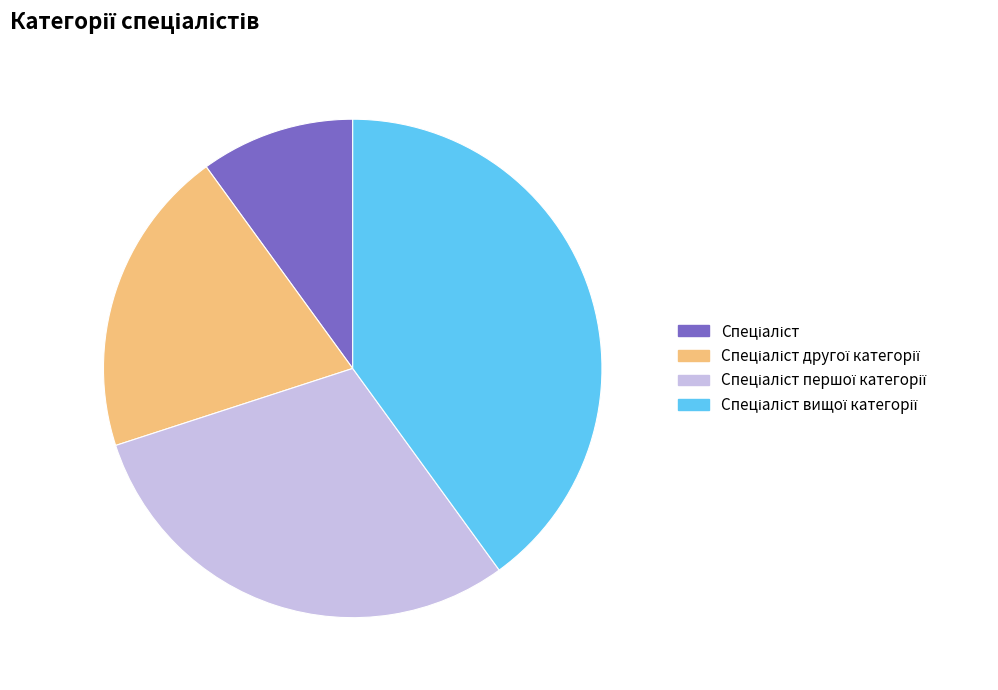

Is there any slice that represents more than half of the pie?

No